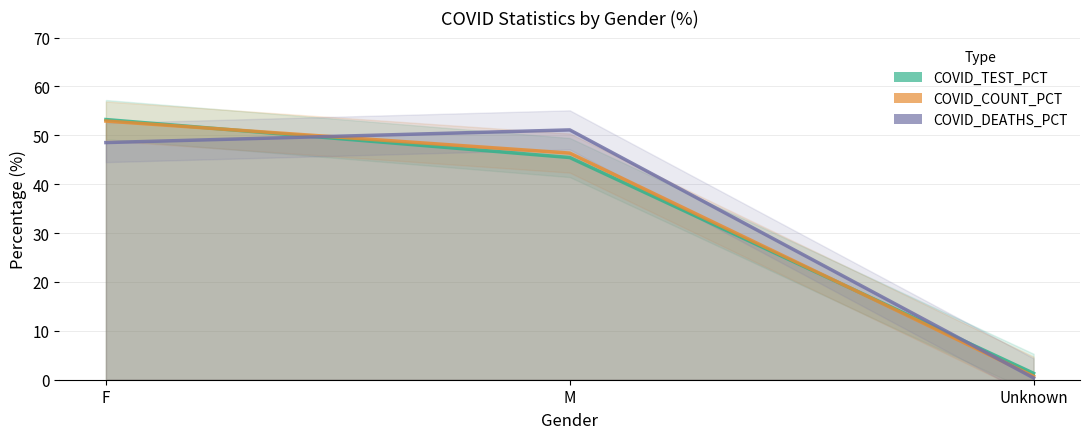

At how many categories does at least one series exceed 25?

2